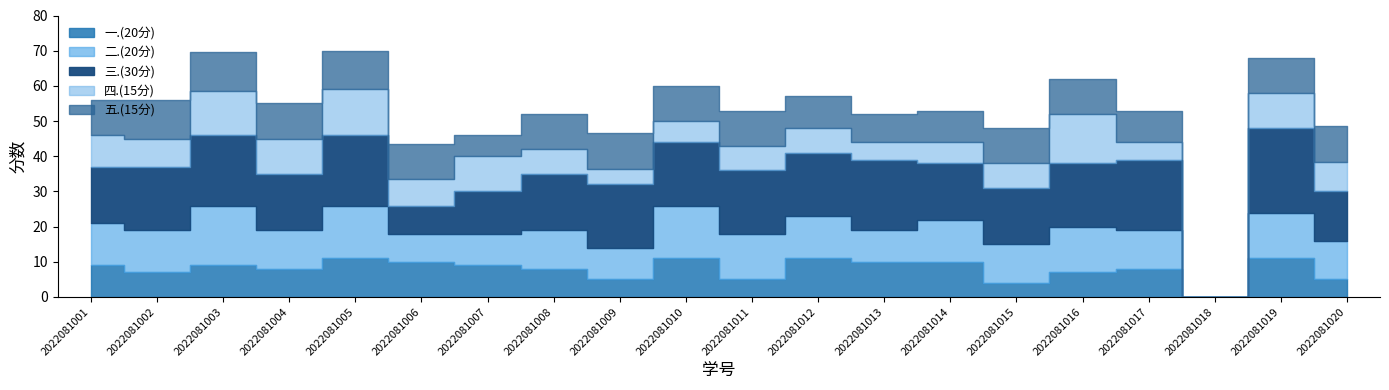

How many values in the 三.(30分) series exceed 18?

5